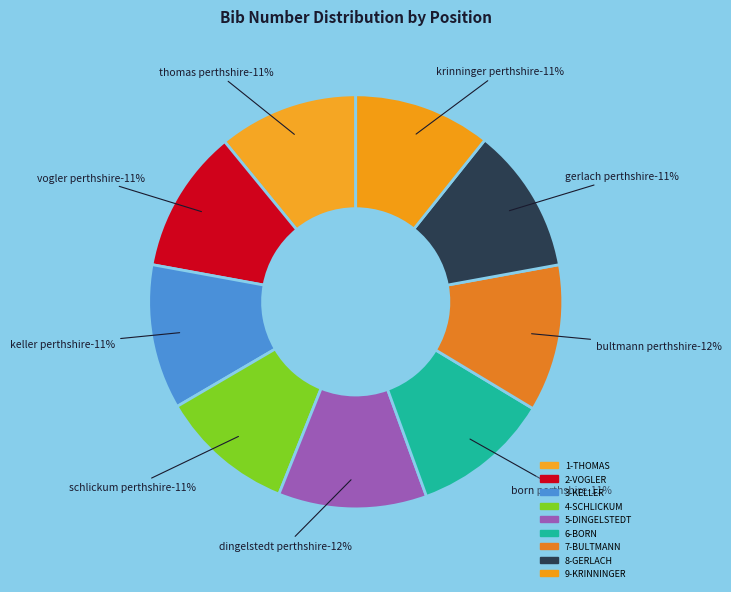

To the nearest percent, what is the average slice percentage?

11%